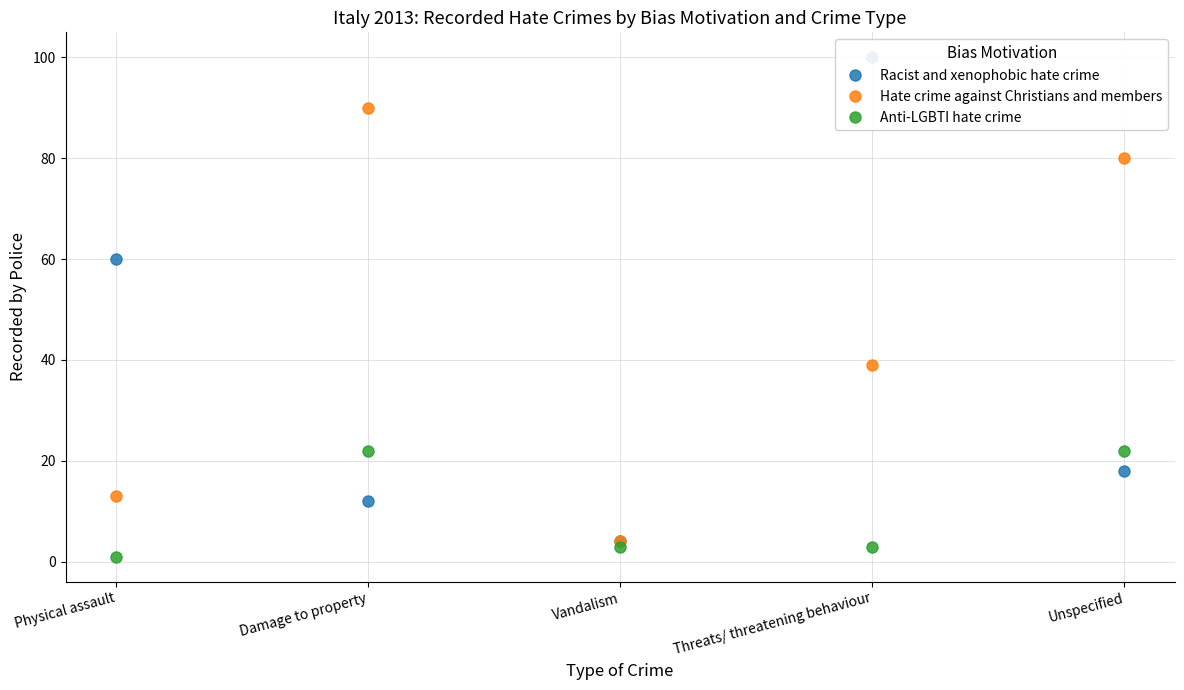

At which category does Racist and xenophobic hate crime reach its first local peak?

Threats/ threatening behaviour